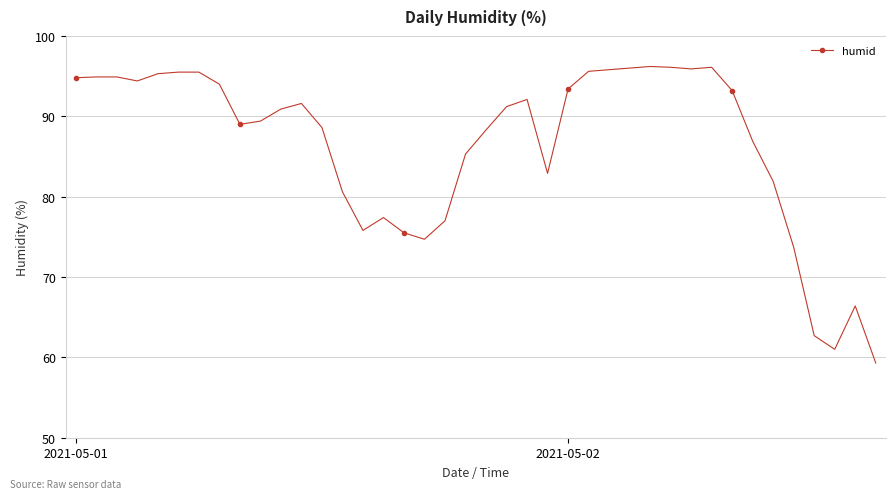

What is the sum of all values?

3459.8